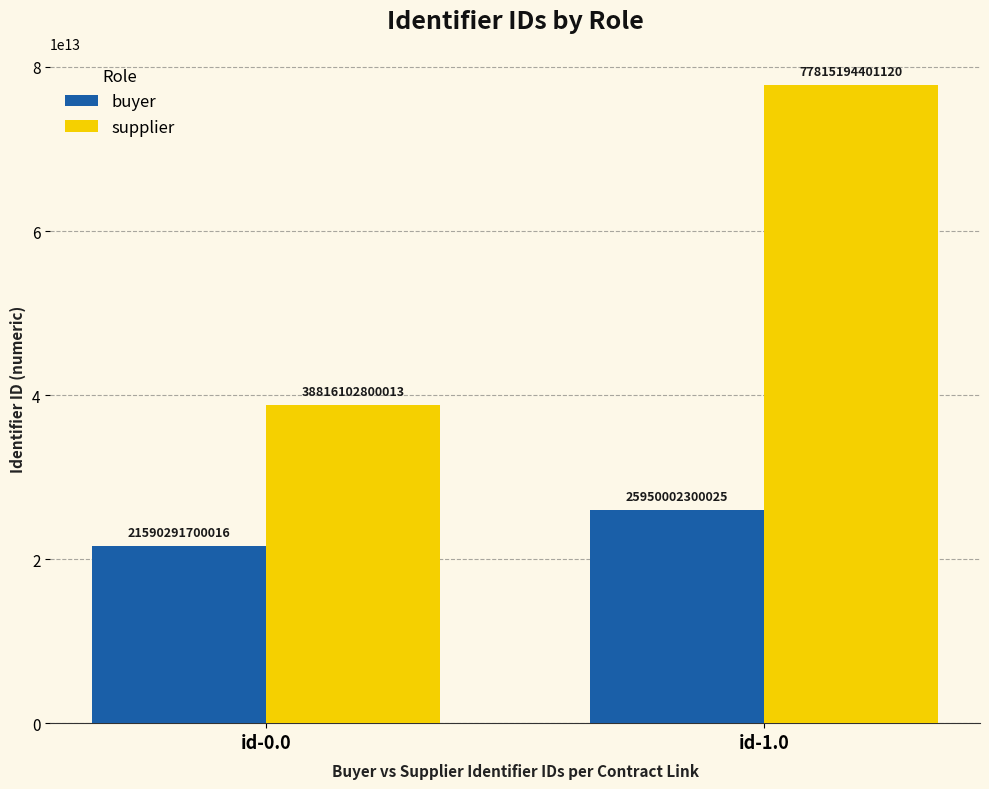

Which series has the largest range (max minus min)?

supplier